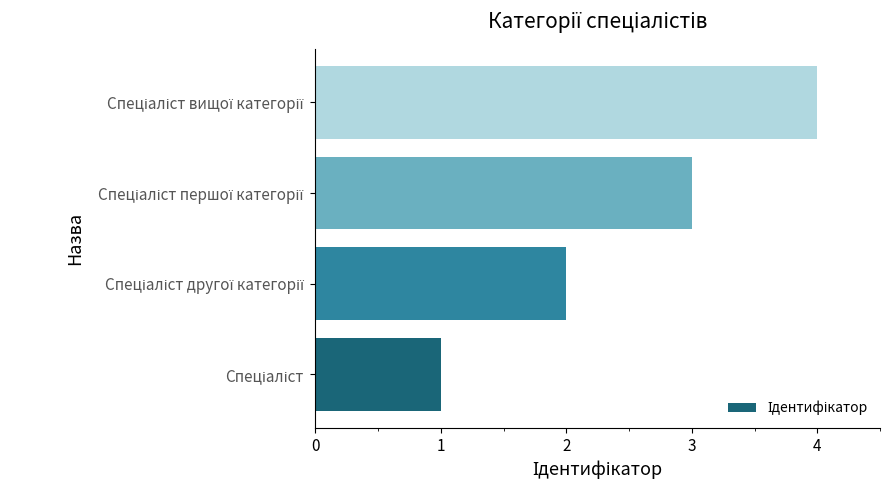

What is the sum of all values?

10